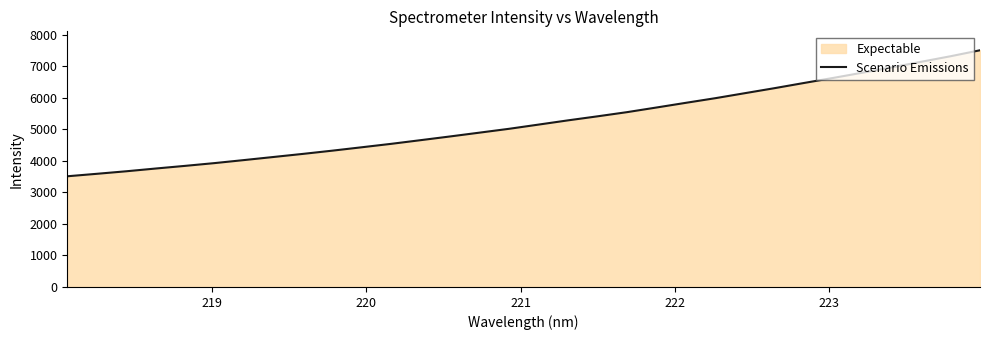

What is the difference between the maximum and minimum values?

3994.4